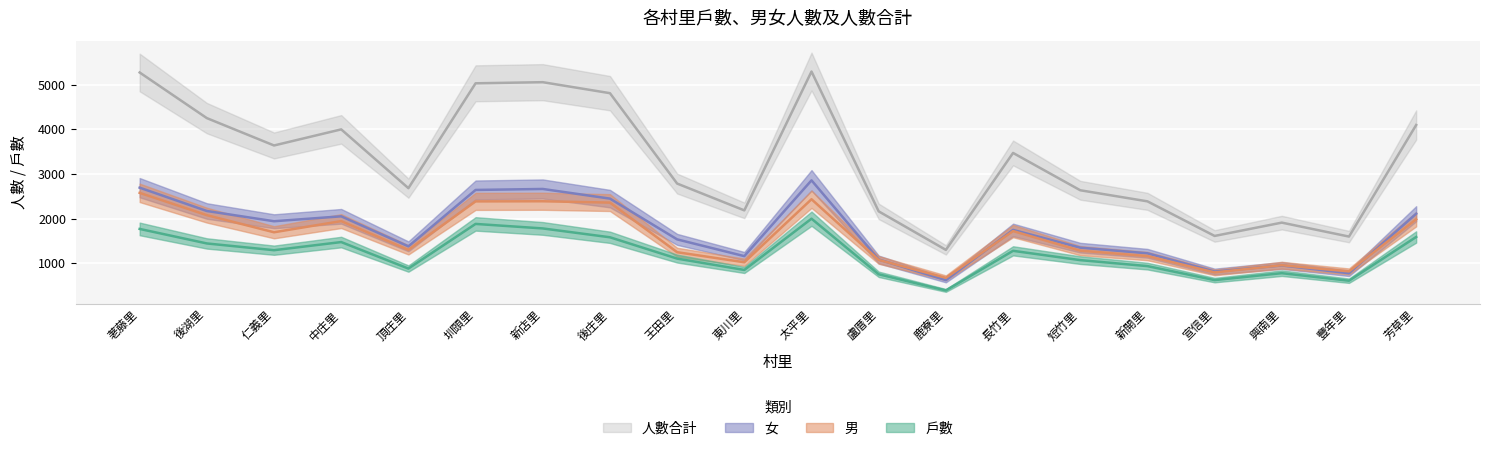

What is the approximate value of 人數合計 at 興南里, to the nearest 100?

1900